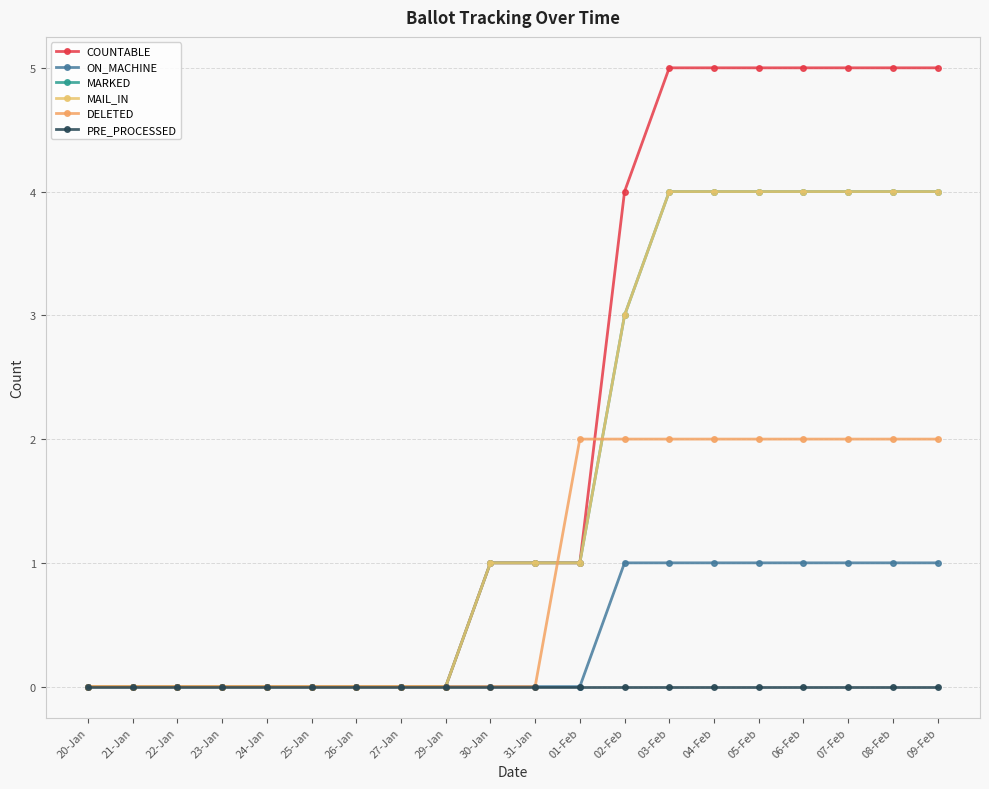

At which label does MARKED first exceed 1?

02-Feb